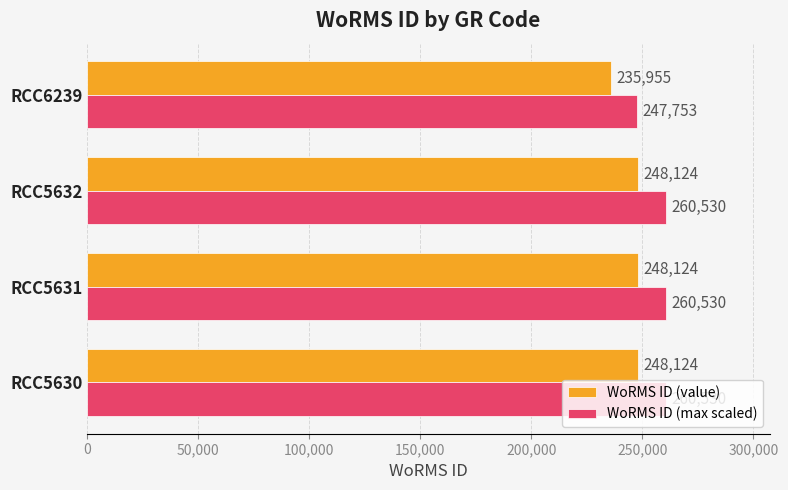

Which series has the largest range (max minus min)?

WoRMS ID (max scaled)